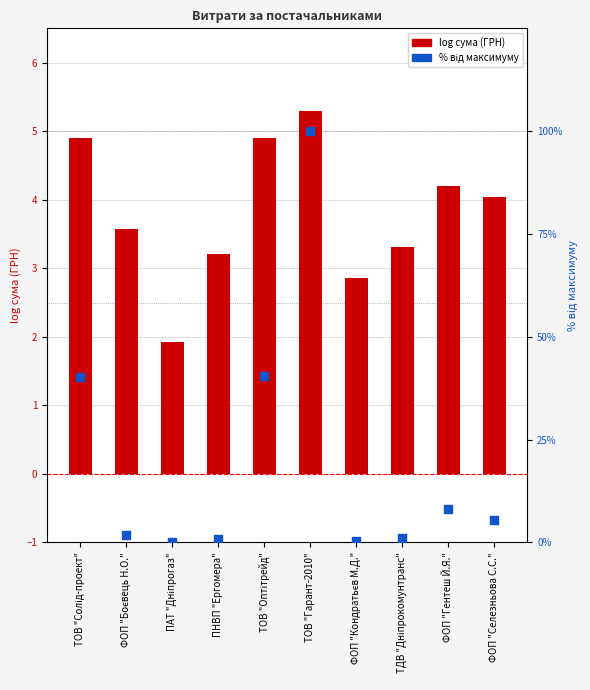

What is the total value across all series at ТОВ "Оптітрейд"?

45.4